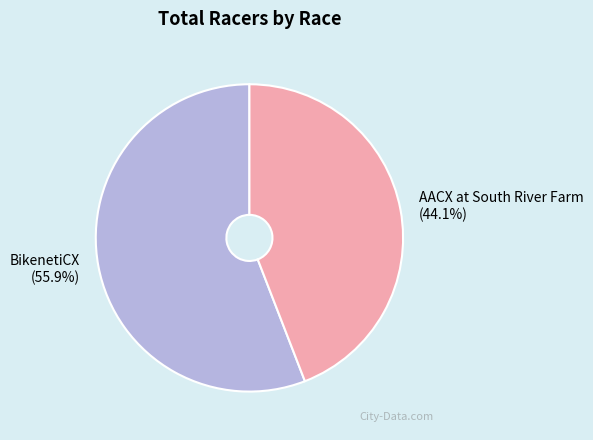

What is the smallest slice in the pie chart?

AACX at South River Farm